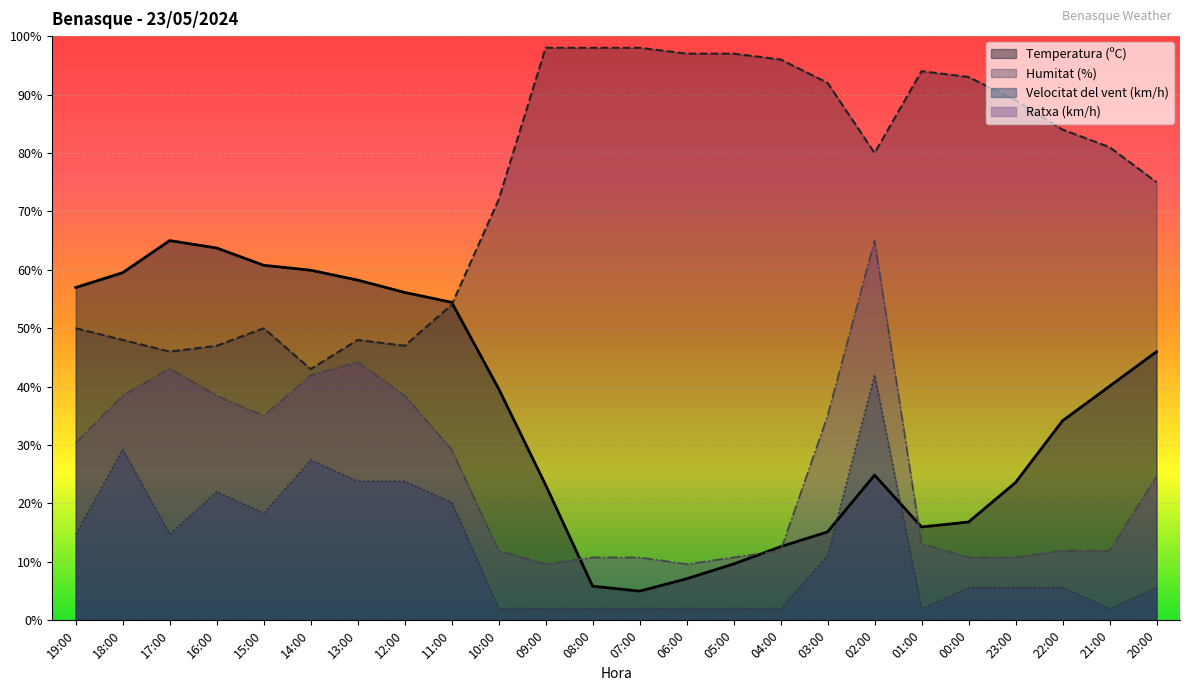

True or false: Ratxa (km/h) and Humitat (%) intersect in this chart.

False